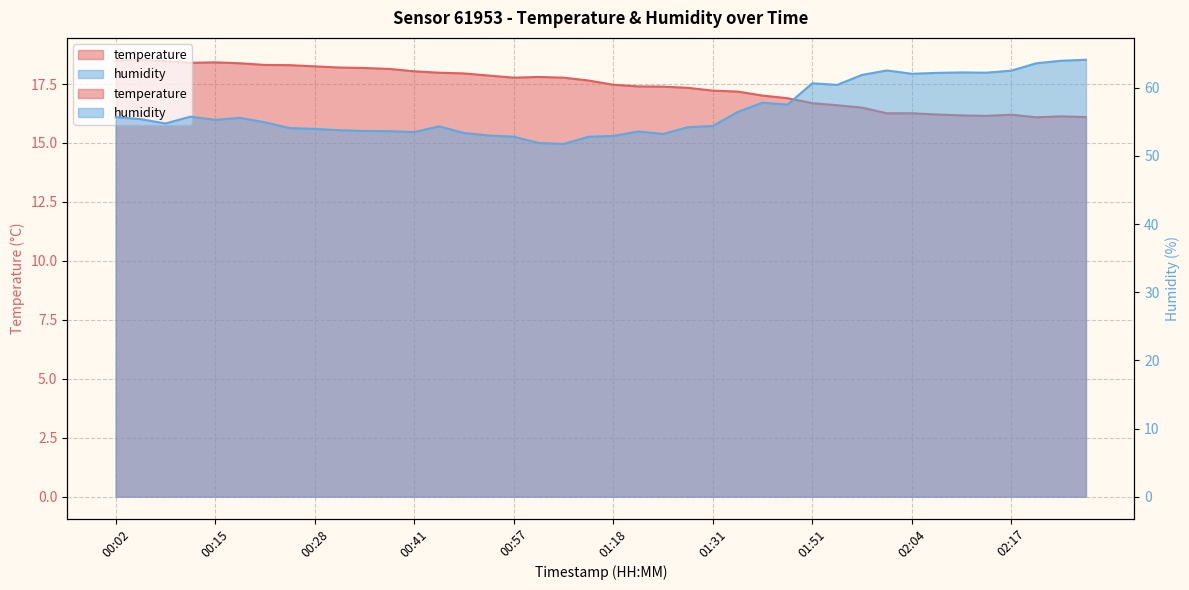

Between 00:41 and 00:49, which series saw the biggest shift?

humidity